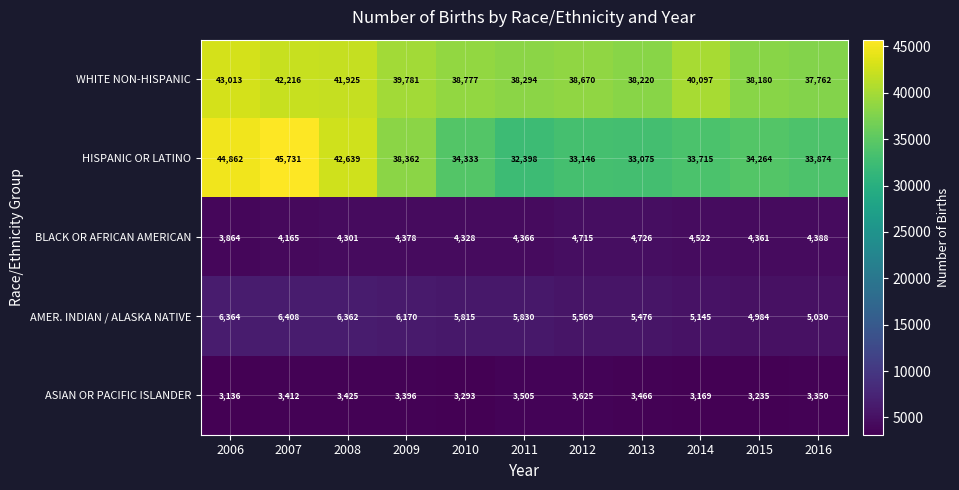

True or false: ASIAN OR PACIFIC ISLANDER has a value of 1387 at 2013.

False